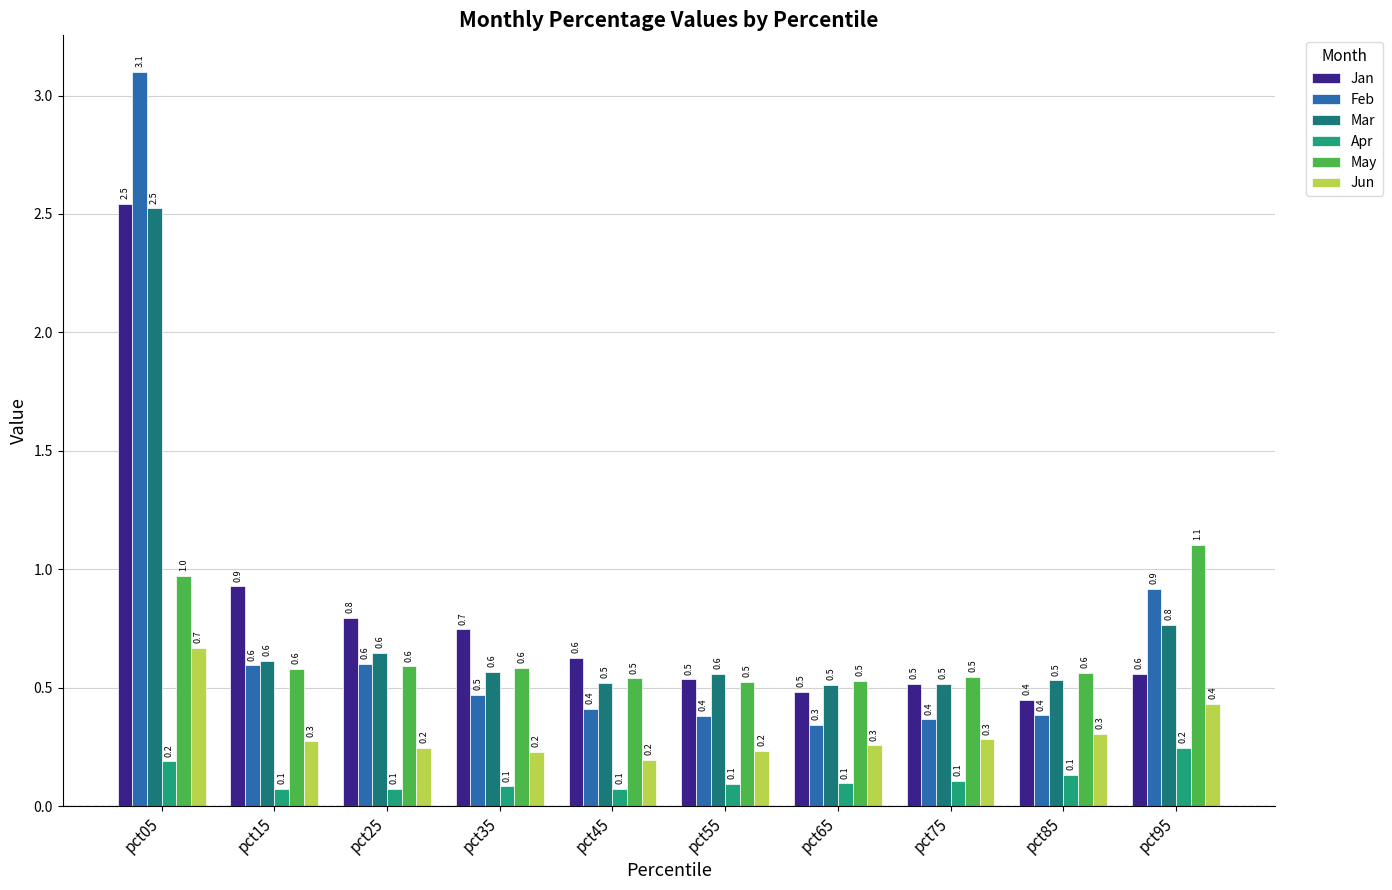

Does the chart contain stacked bars?

No